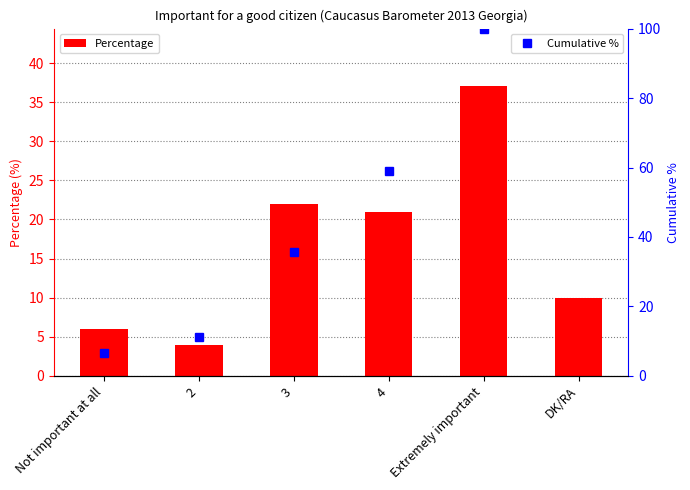

What is the minimum value shown in the chart?

4.0